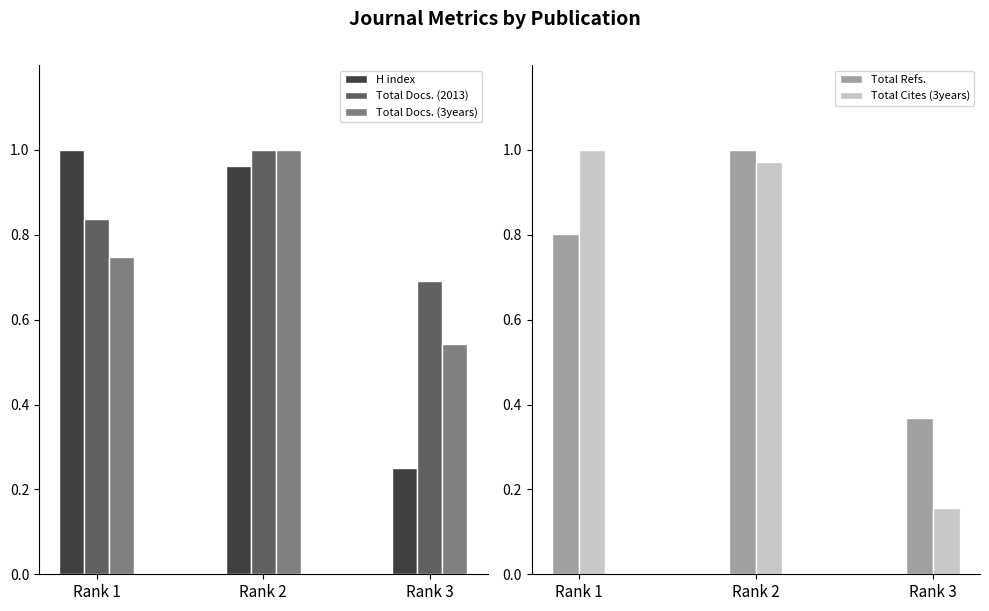

How many distinct data groups are displayed?

5